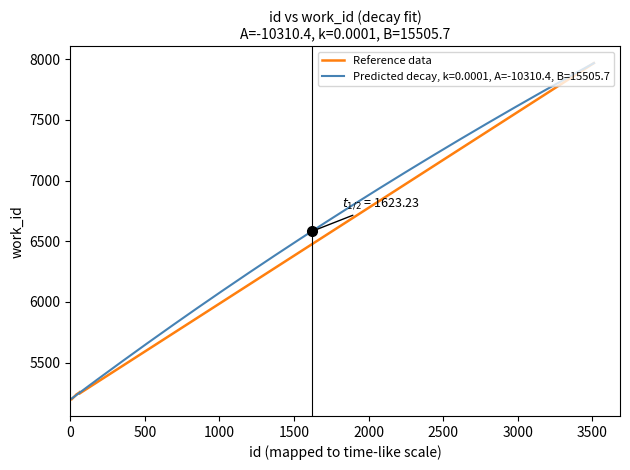

What is the lowest value of the Reference data series?

5199